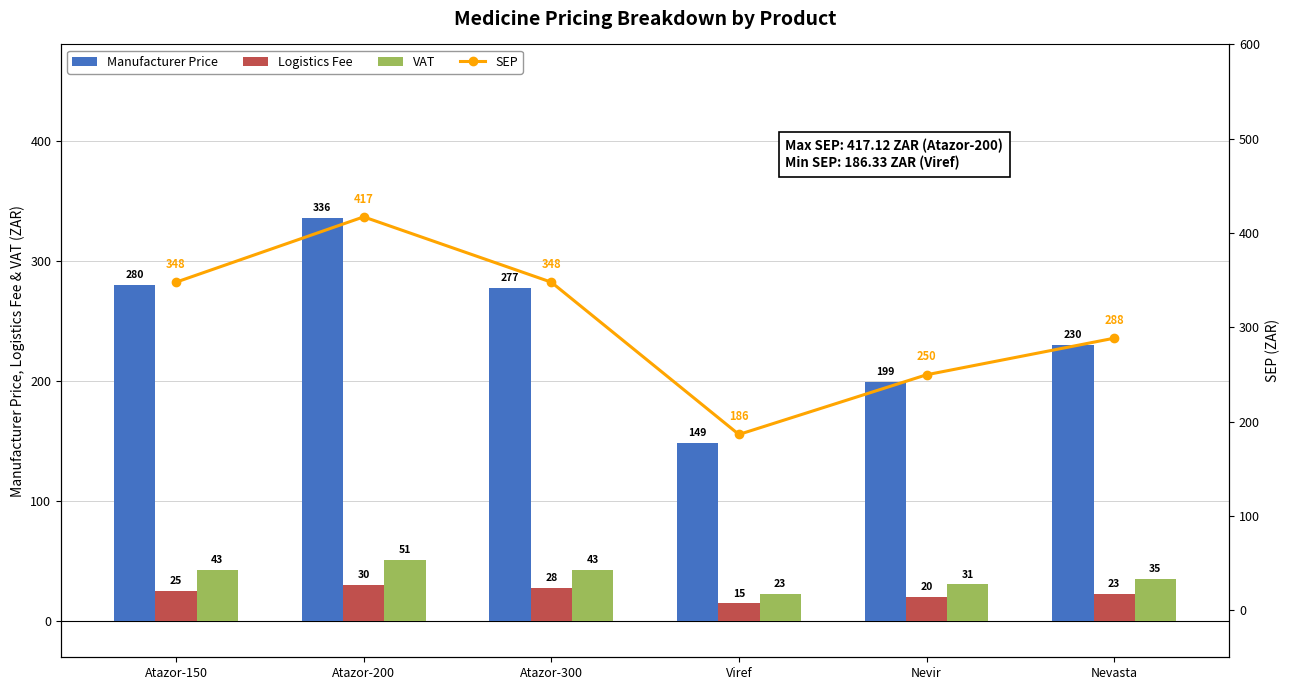

Is it true that SEP equals 347.9 at Atazor-150?

True